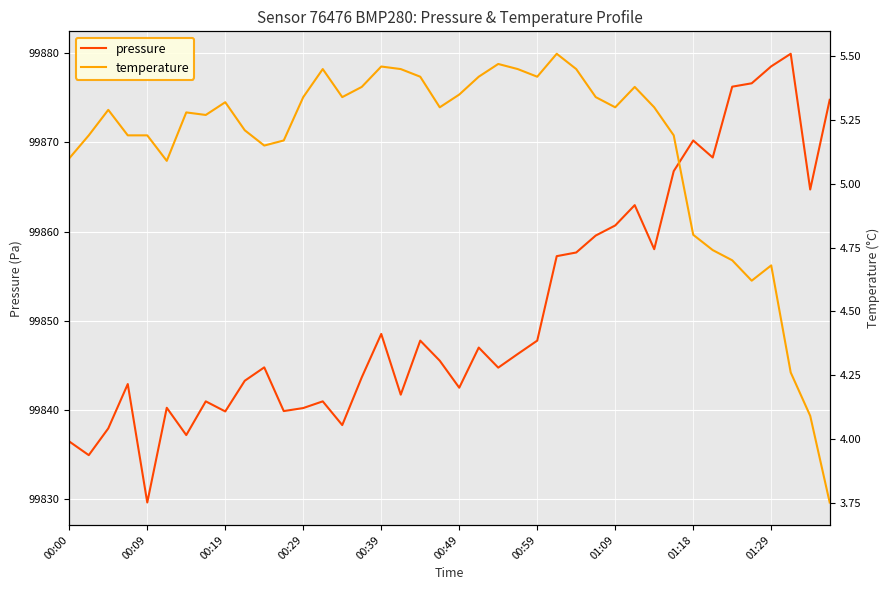

Where is pressure nearest to the value 99854?

25